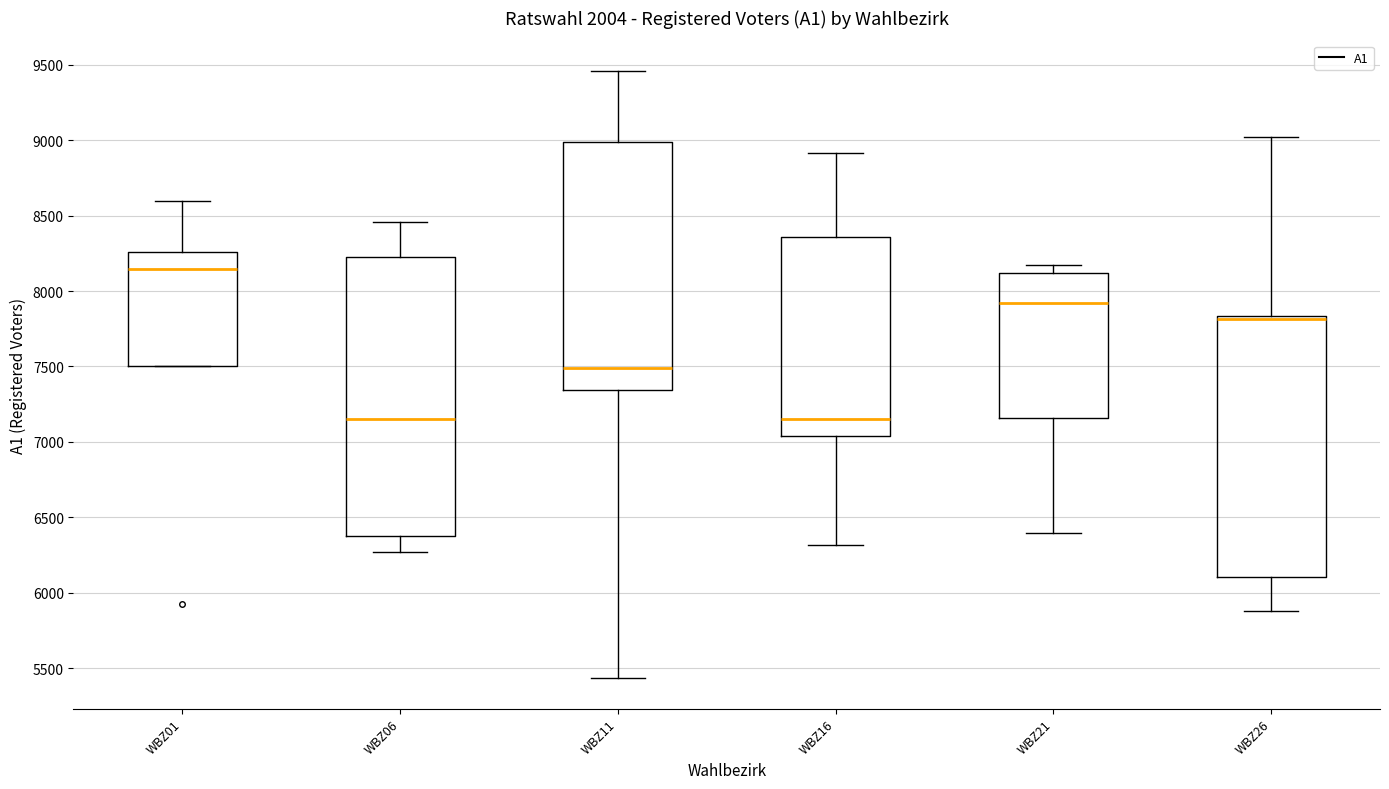

Reading left to right, read every box against the y-axis: the position of its median line, the range the box covers, and the ends of its whiskers. The values are not printed on the chart, so give them approximately, as read against the axis.

WBZ01: median 8150, box 7500 to 8250, whiskers 7500 to 8600
WBZ06: median 7150, box 6400 to 8250, whiskers 6250 to 8450
WBZ11: median 7500, box 7350 to 9000, whiskers 5450 to 9450
WBZ16: median 7150, box 7050 to 8350, whiskers 6300 to 8900
WBZ21: median 7900, box 7150 to 8100, whiskers 6400 to 8200
WBZ26: median 7800, box 6100 to 7850, whiskers 5900 to 9000